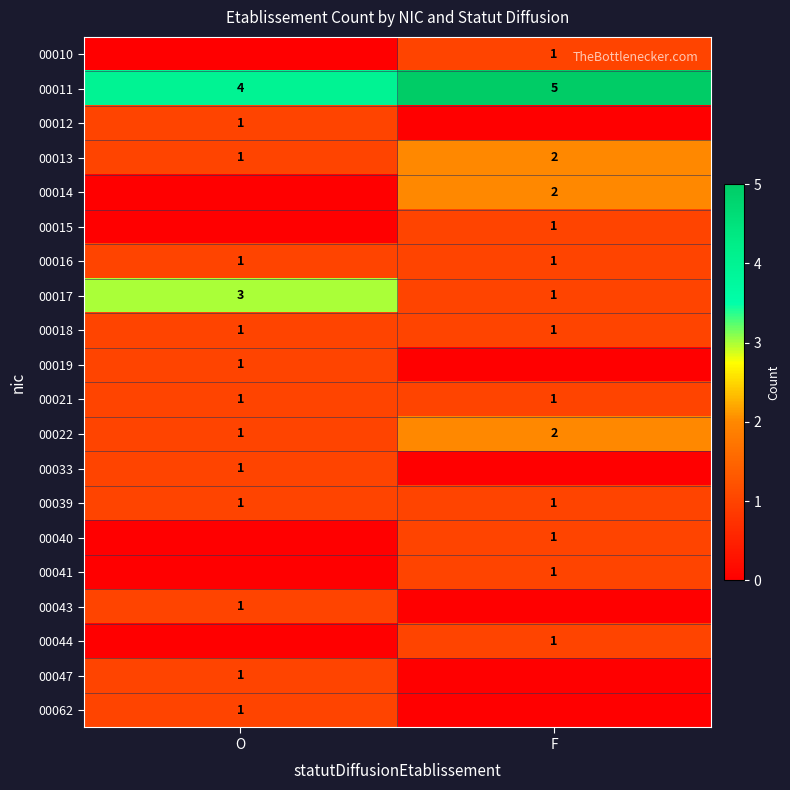

Read the 00011 value at O.

4